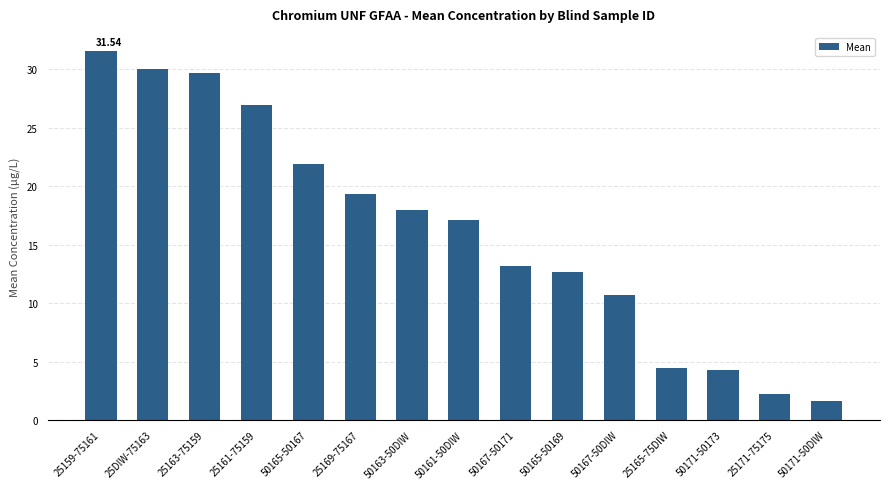

Approximately how many times larger is the value at 25159-75161 compared to 50163-50DIW?

1.8